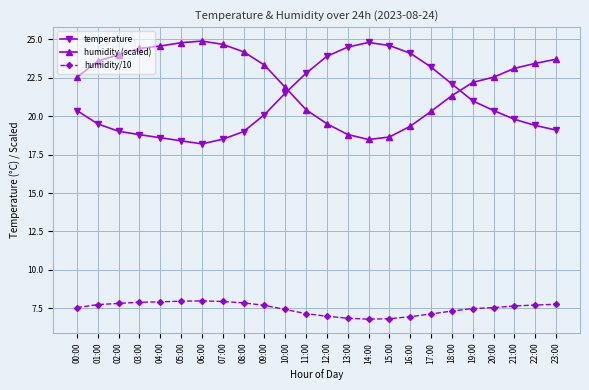

True or false: humidity (scaled) has more than 0 interior local peaks.

True